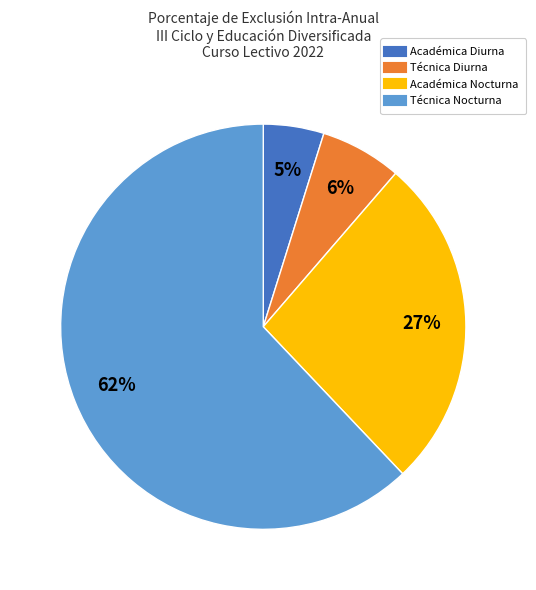

Which slice is the largest?

Técnica Nocturna